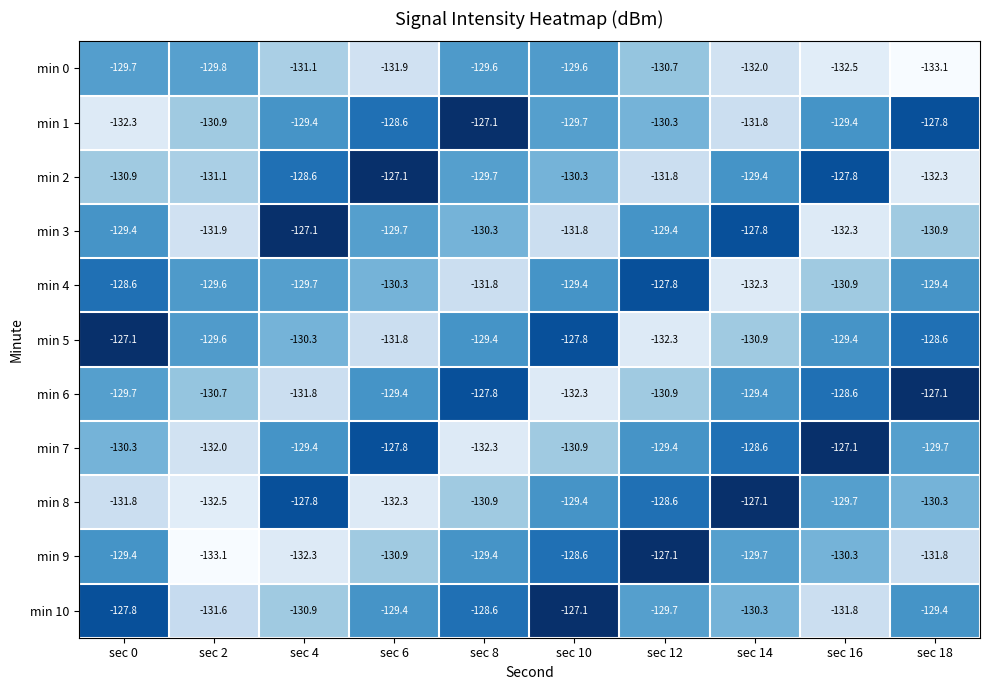

Which series changed the most between sec 6 and sec 12?

min 2